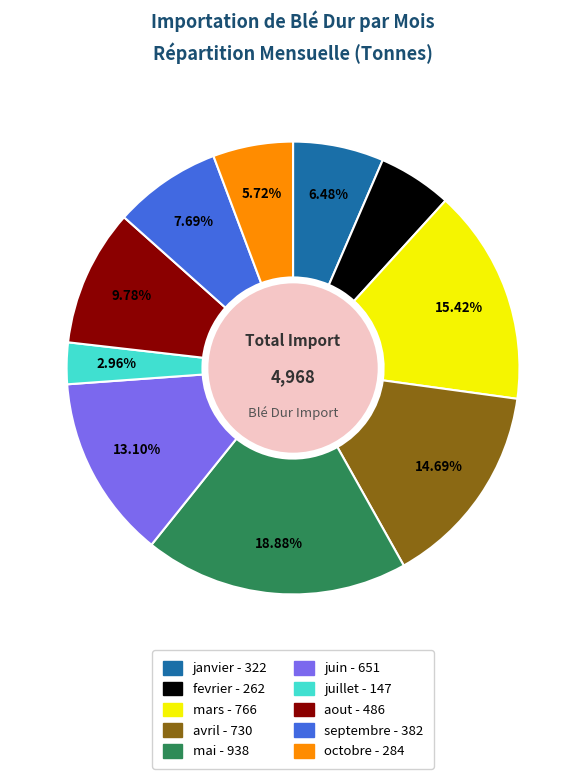

Which category has the smallest portion of the pie?

juillet